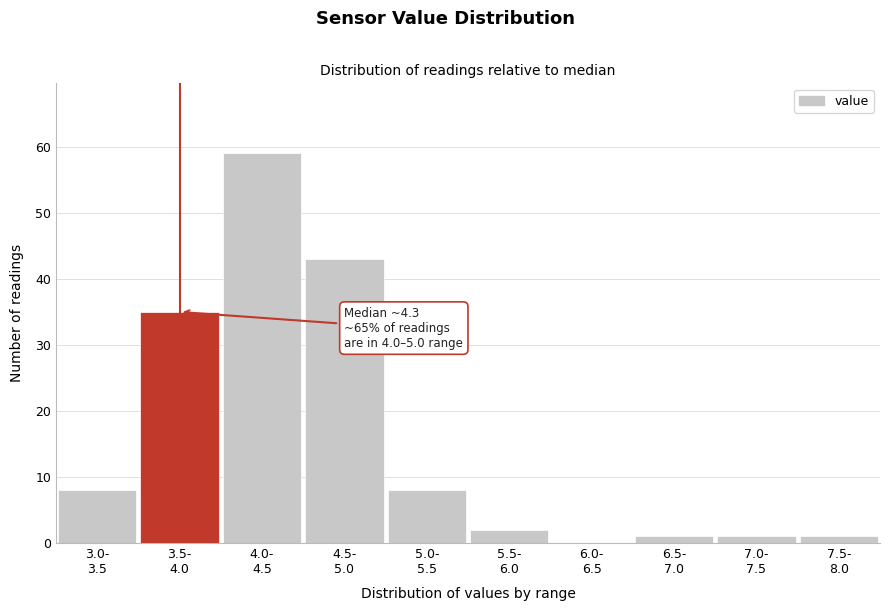

What is the sum of all values?

158